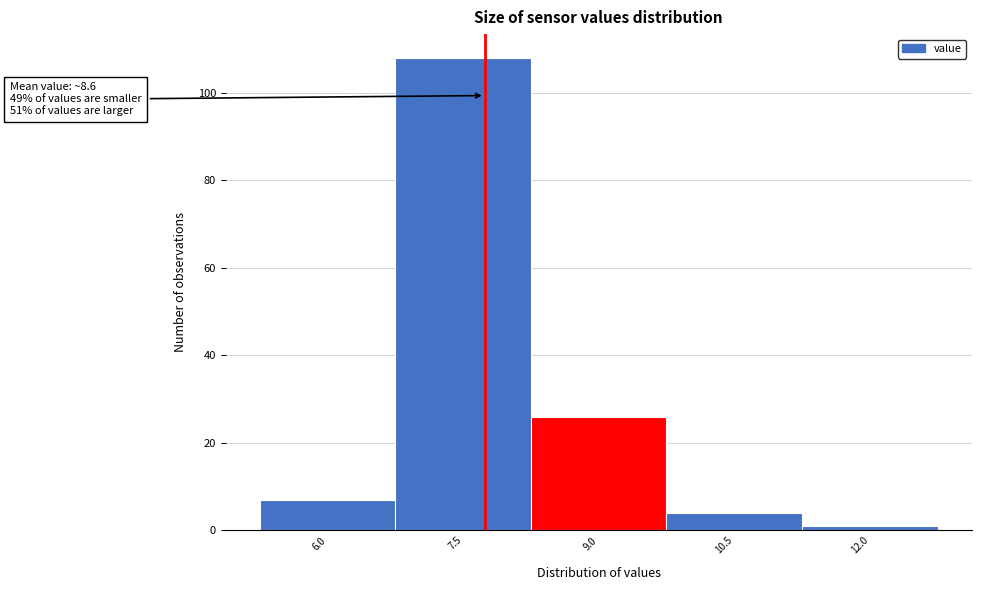

Reading right to left, list all the values displayed in this chart.

12.0=1	10.5=4	9.0=26	7.5=108	6.0=7